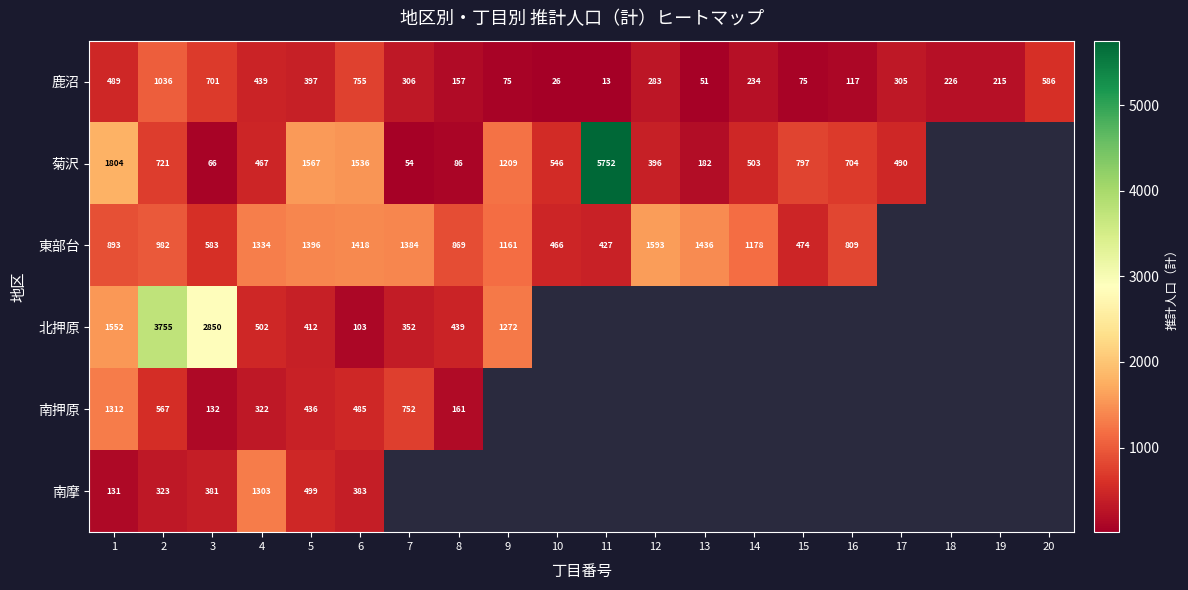

Which label corresponds to the smallest value in the chart?

11